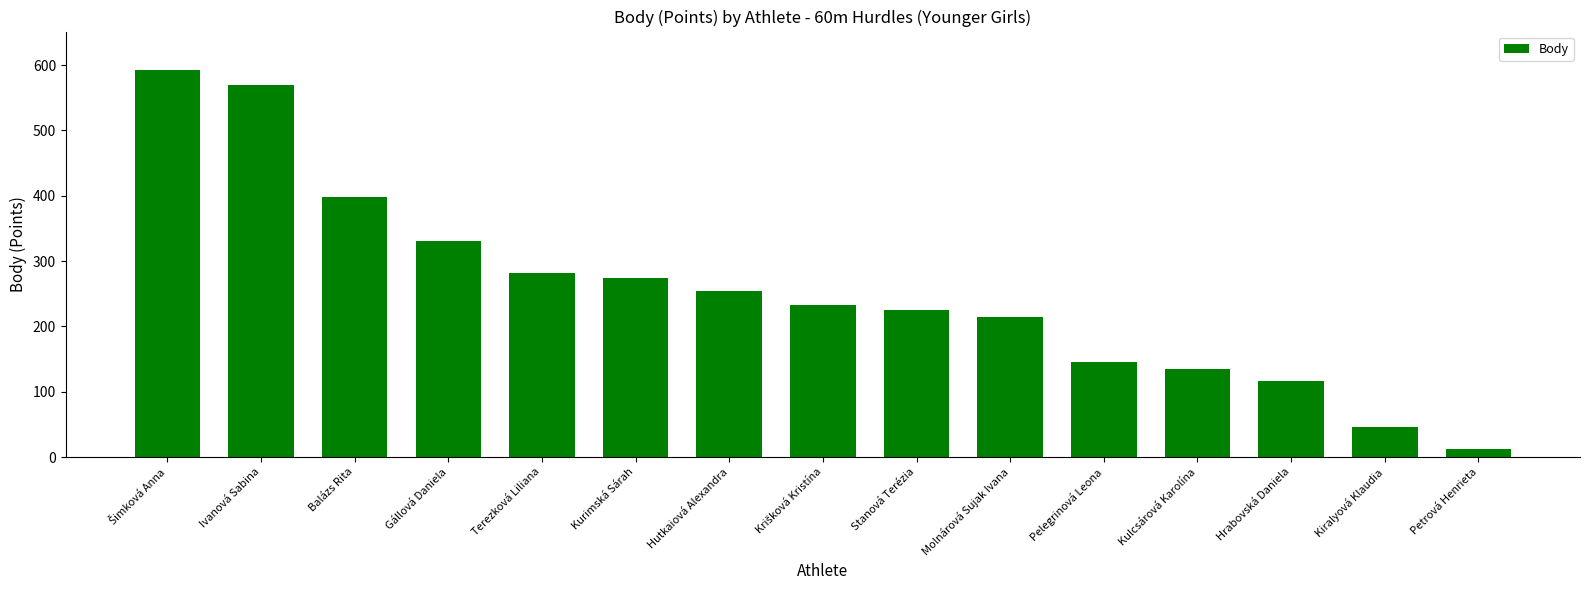

Does the chart contain stacked bars?

No